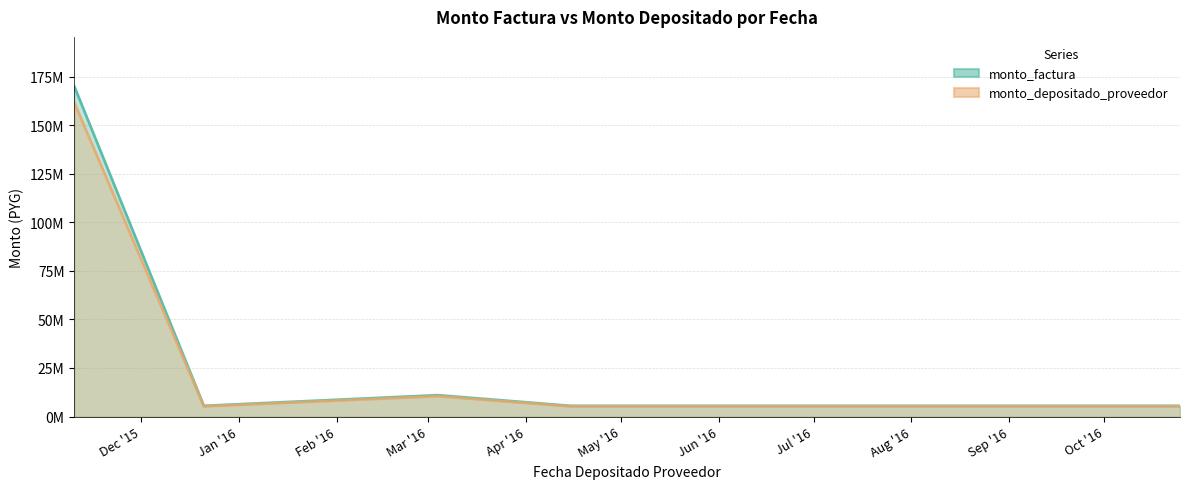

What is the average value of the monto_depositado_proveedor series?

19927392